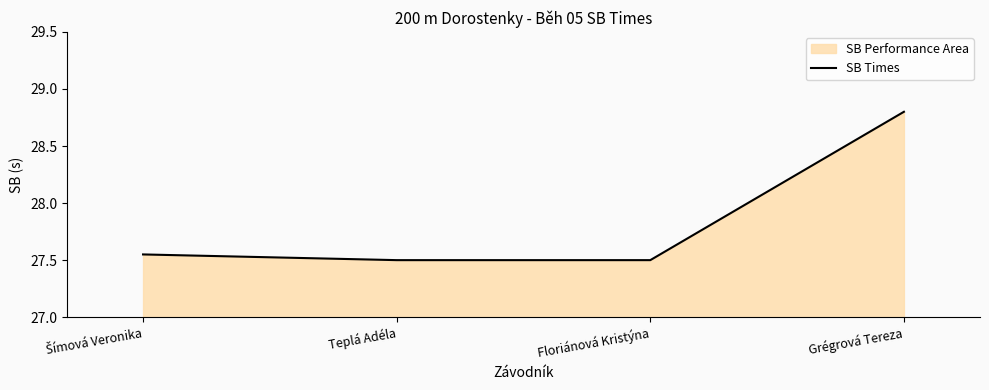

Reading left to right, what are all the values shown in this chart?

27.6	27.5	27.5	28.8